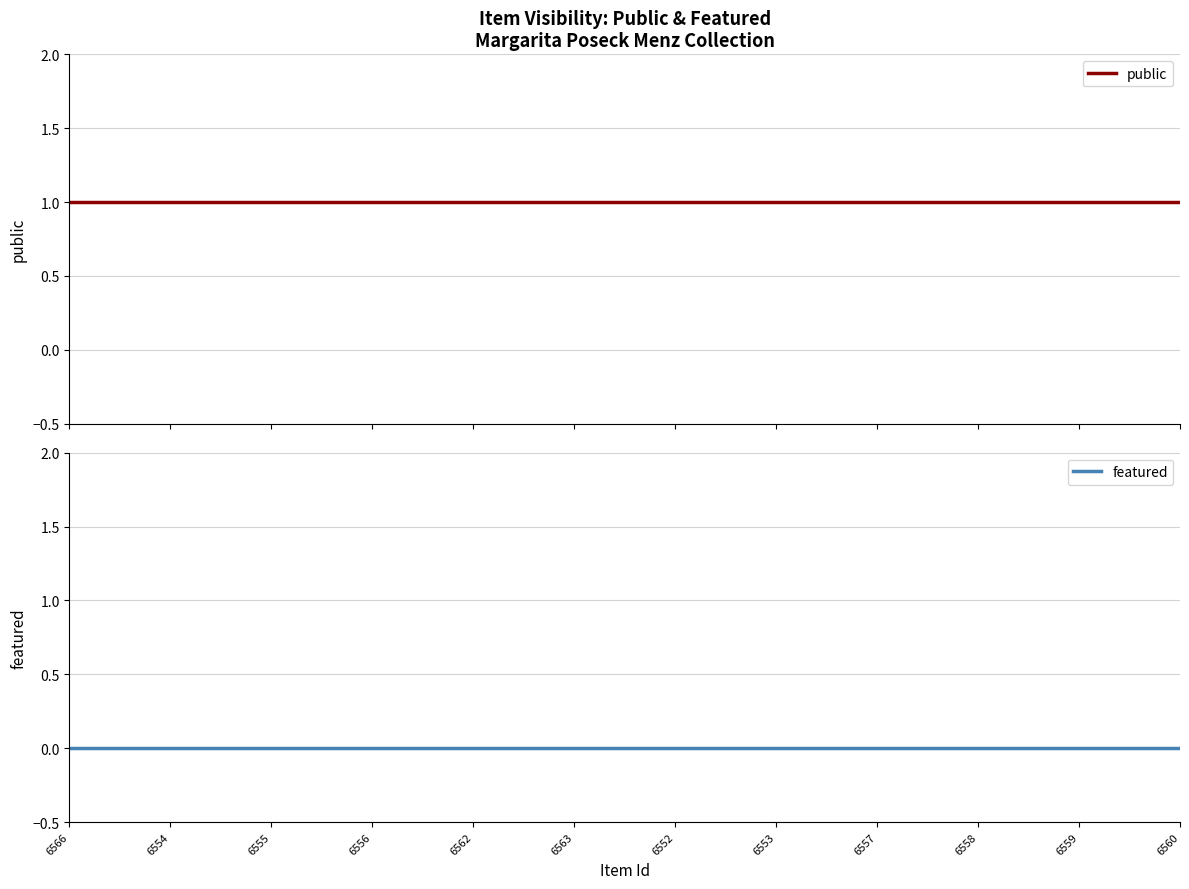

What is the highest value of the public series?

1